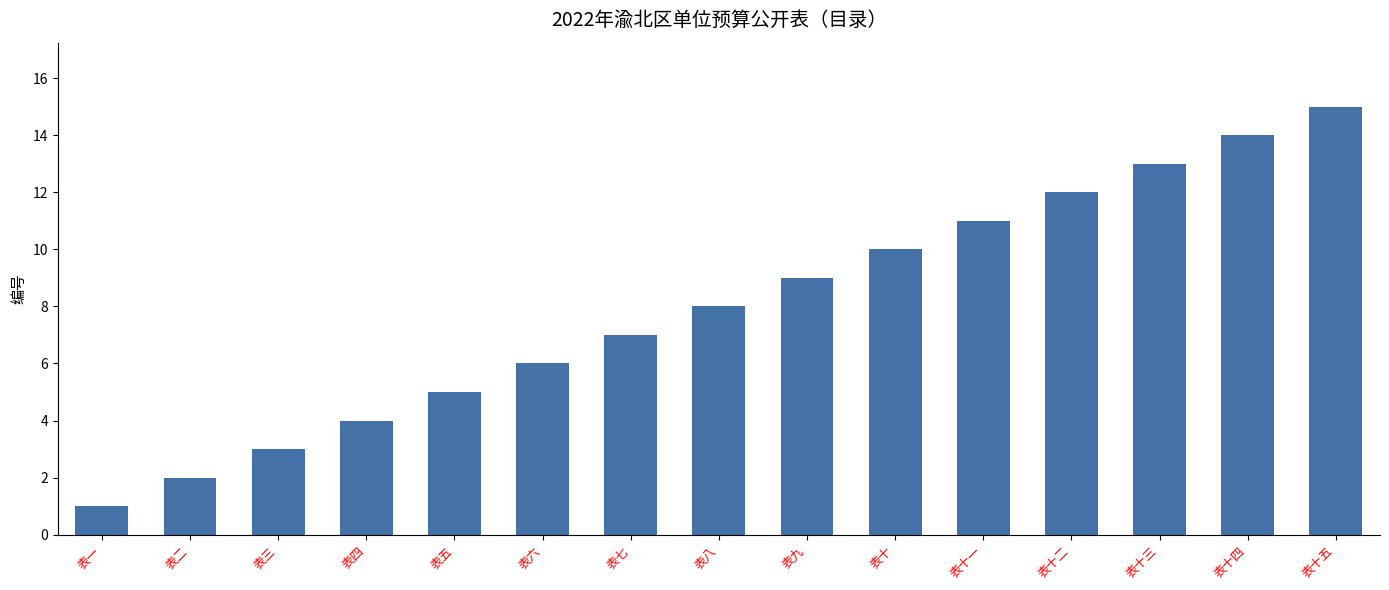

The chart shows a value of 21 at 表十五. True or false?

False